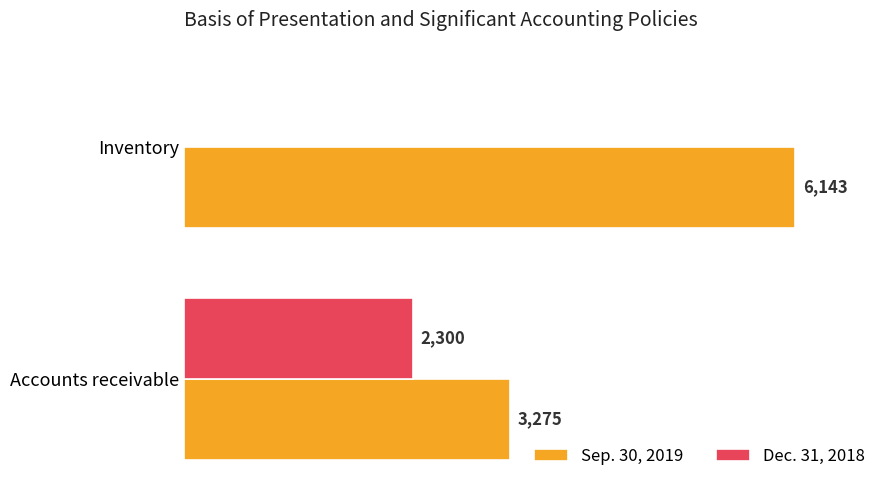

Which series changed the most between Accounts receivable and Inventory?

Sep. 30, 2019